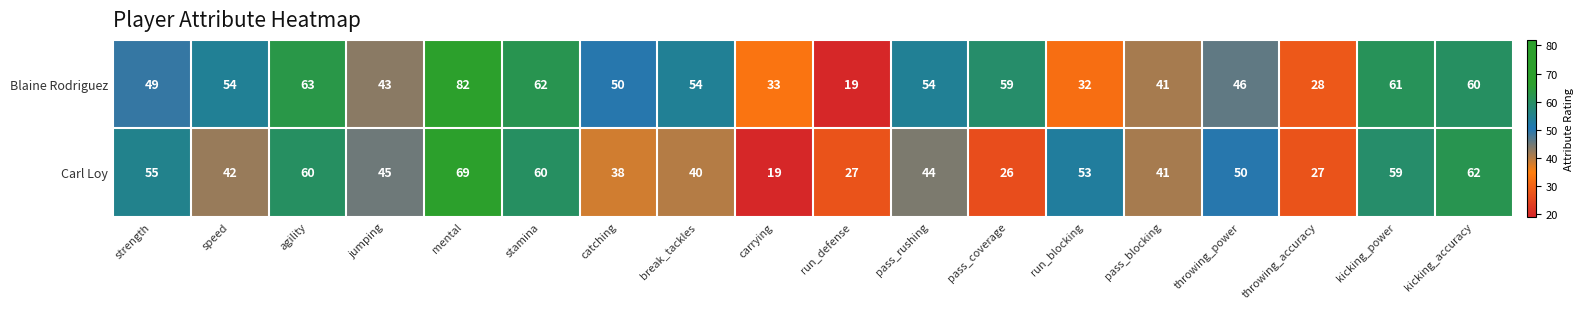

What is the difference between the maximum and minimum values in the Blaine Rodriguez series?

63